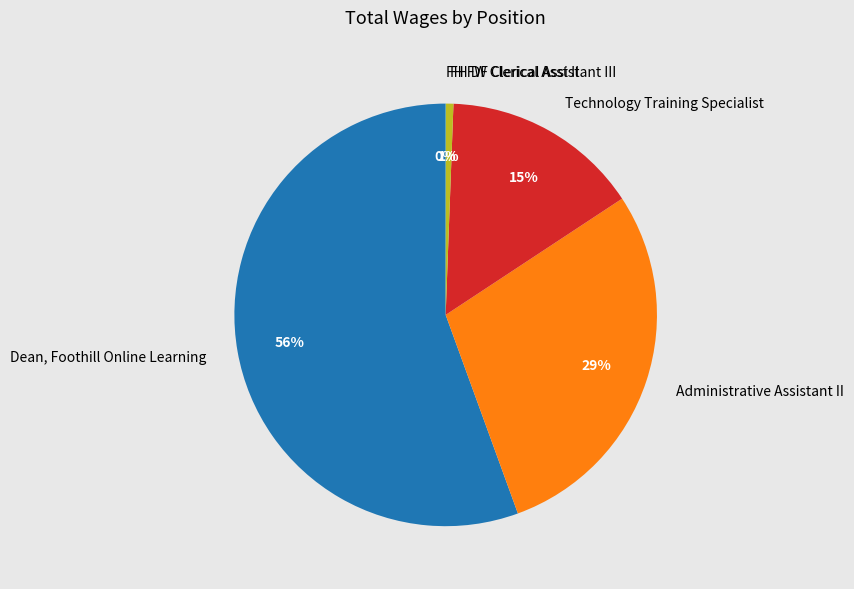

To the nearest percent, what is the average slice percentage?

20%